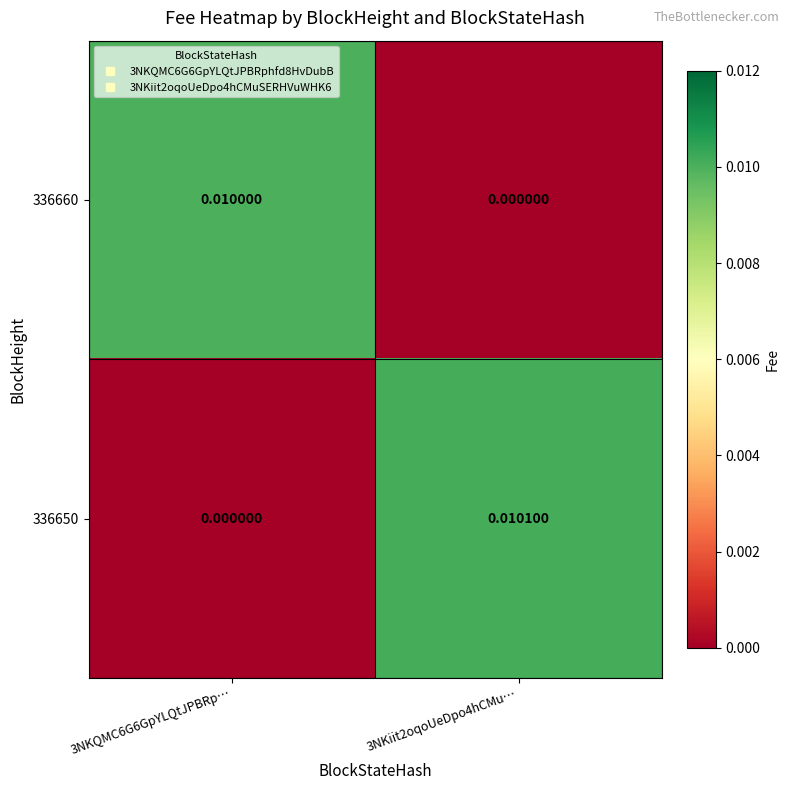

Count the number of categories in the chart.

2